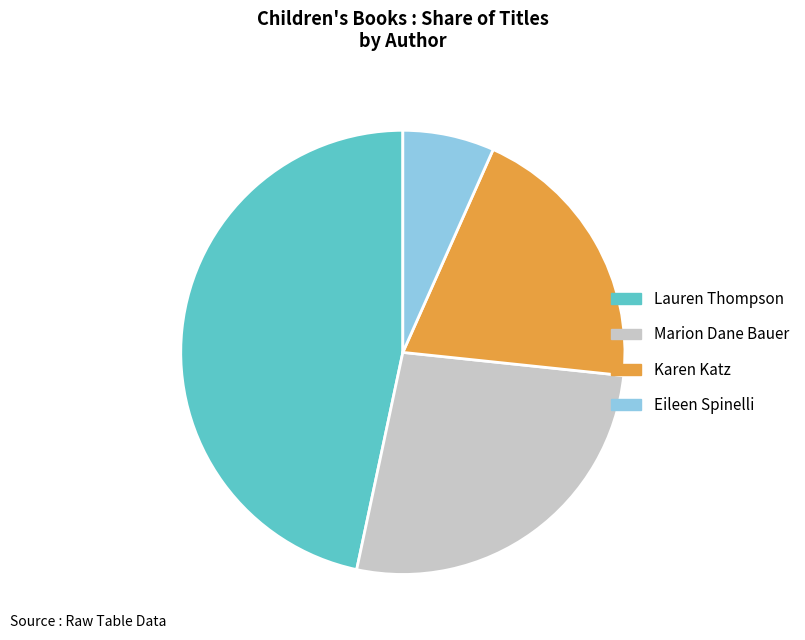

What is the largest slice in the pie chart?

Lauren Thompson